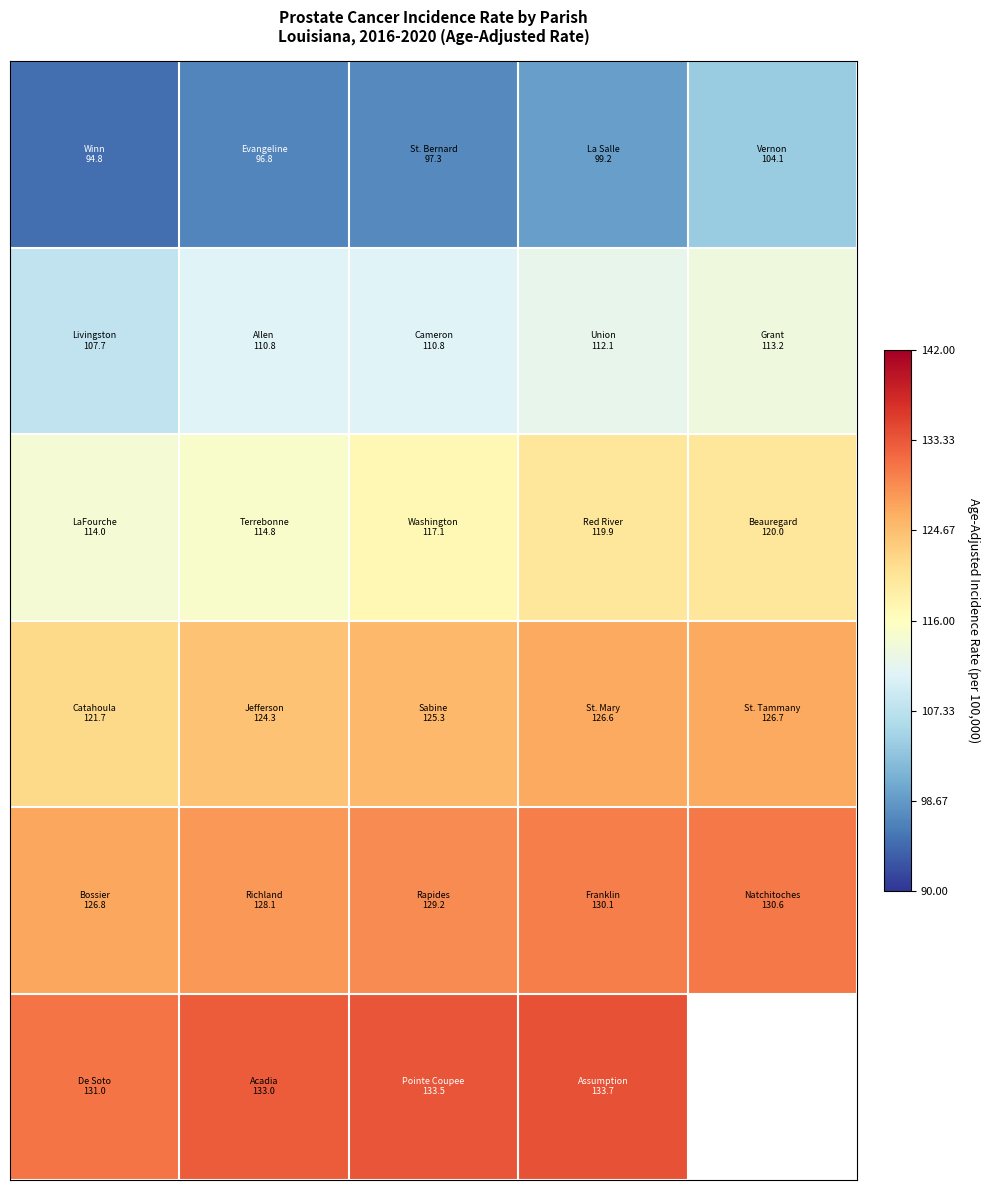

What is the spread (max minus min) of values at 0?

36.2